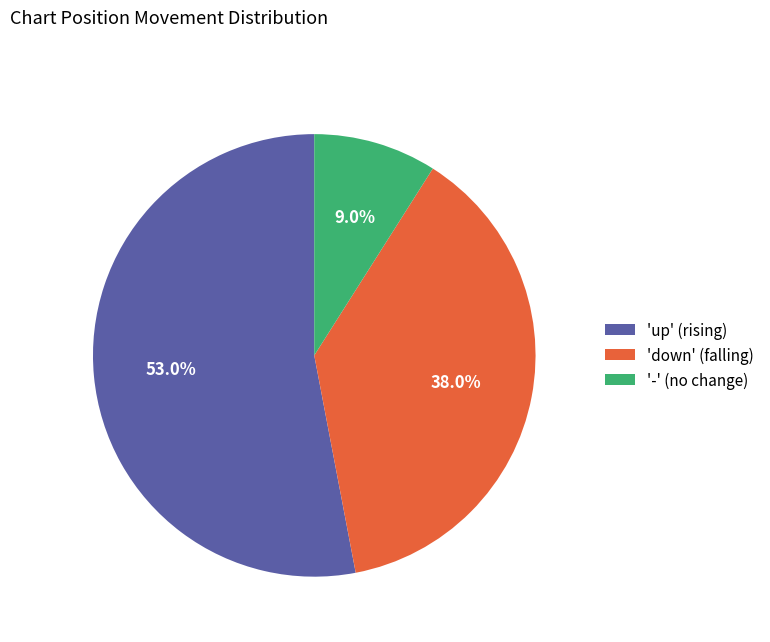

How much of the chart is everything except 'up' (rising)?

47.0%